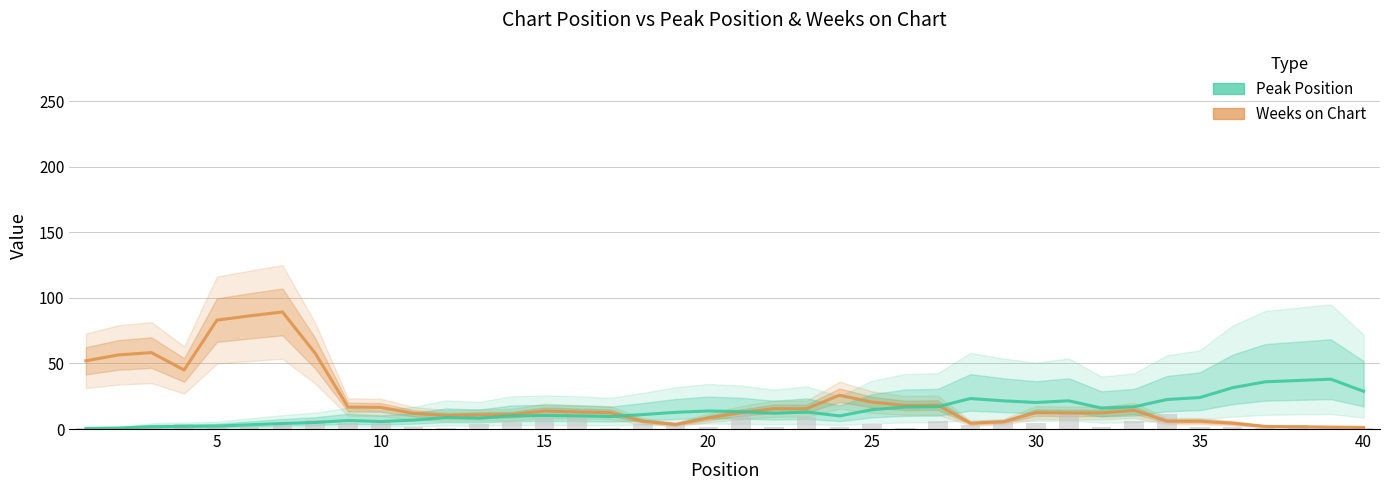

Is it true that Weeks on Chart equals 120.9 at 25?

False